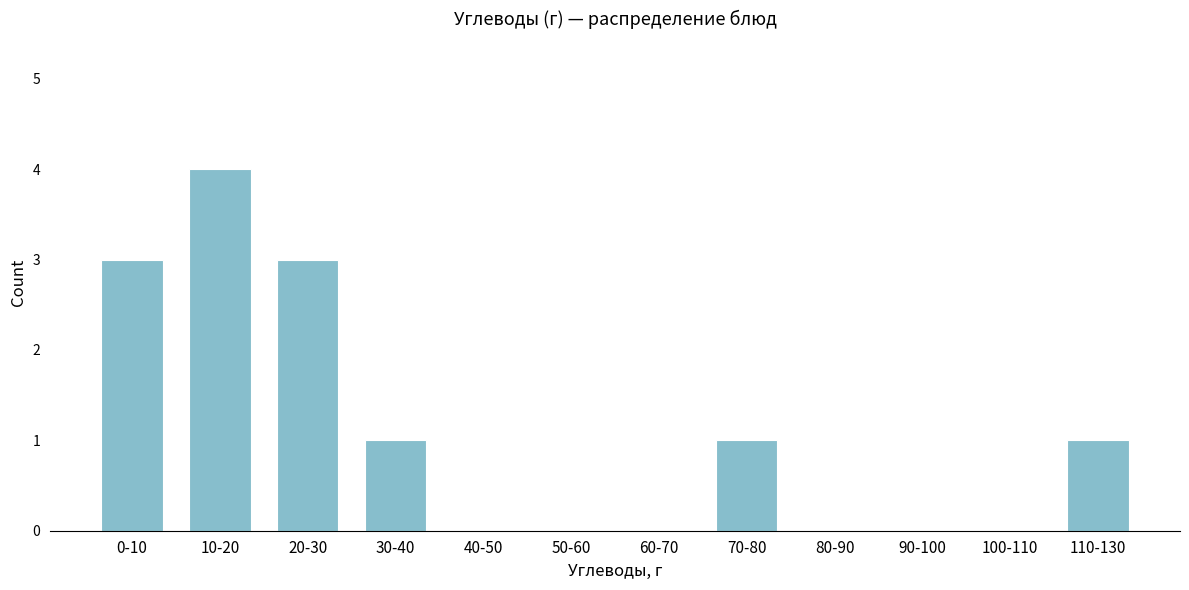

Reading left to right, list all the values displayed in this chart.

0-10=3	10-20=4	20-30=3	30-40=1	40-50=0	50-60=0	60-70=0	70-80=1	80-90=0	90-100=0	100-110=0	110-130=1